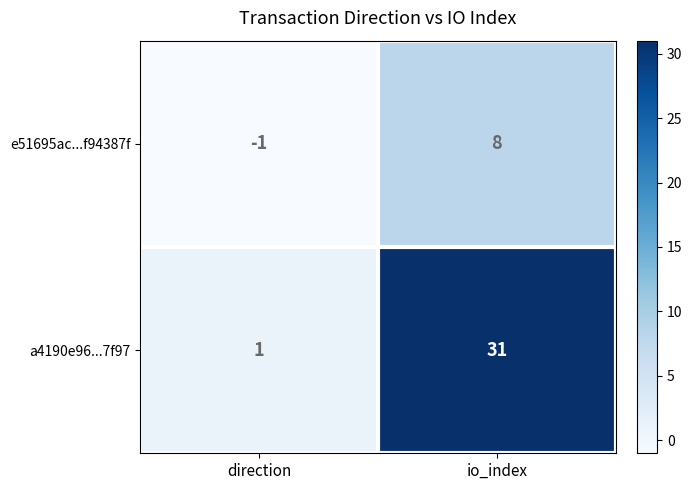

What is the sum of the e51695ac...f94387f values at io_index and direction?

7